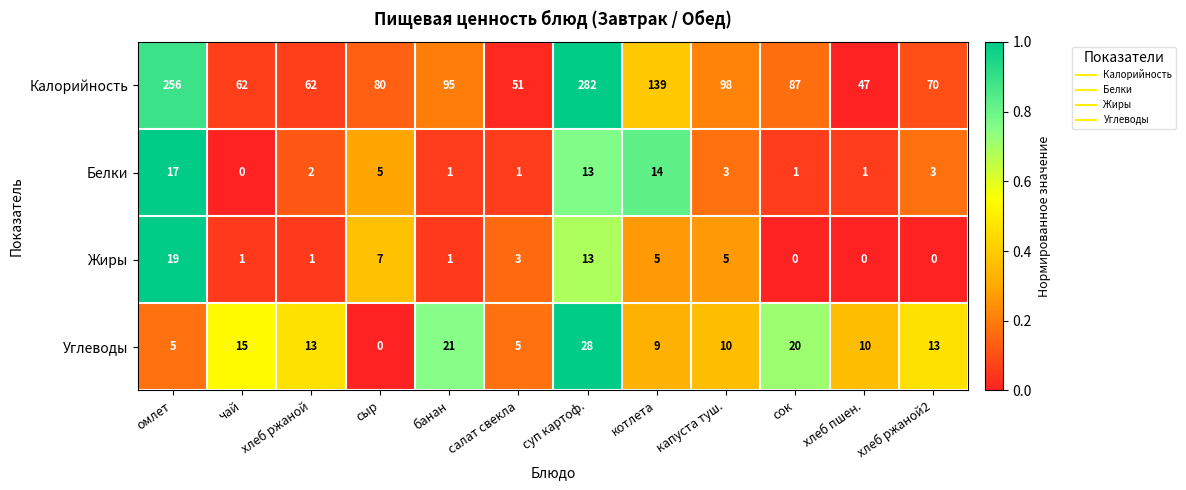

Which series has the largest range (max minus min)?

Калорийность